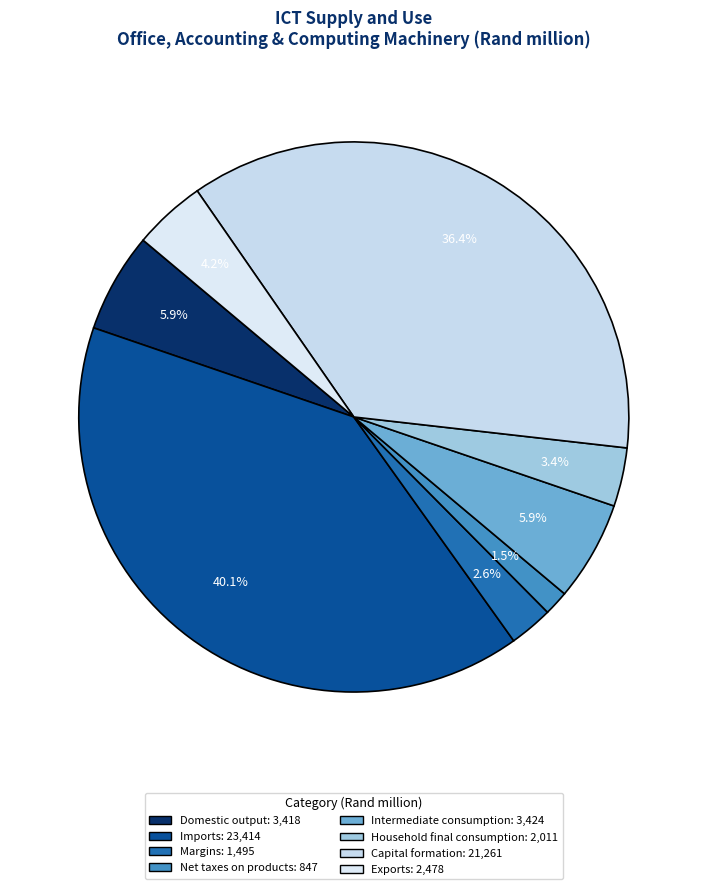

Is it true that Imports is 46% of the pie?

False